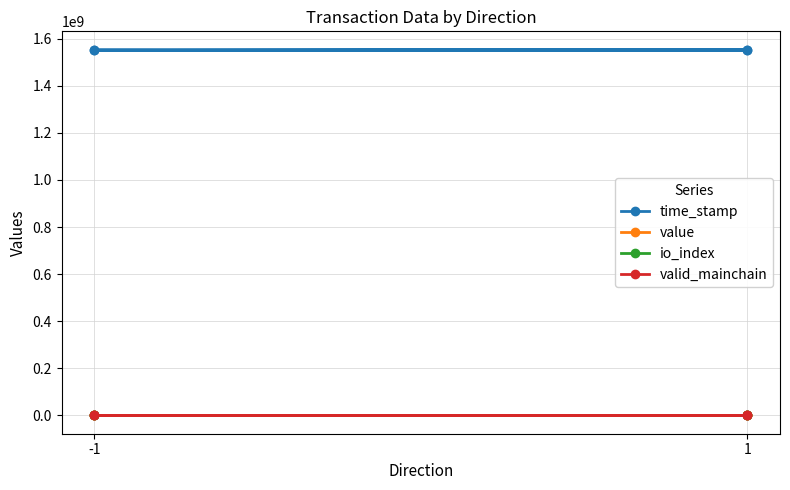

Which series has the widest spread of values?

time_stamp